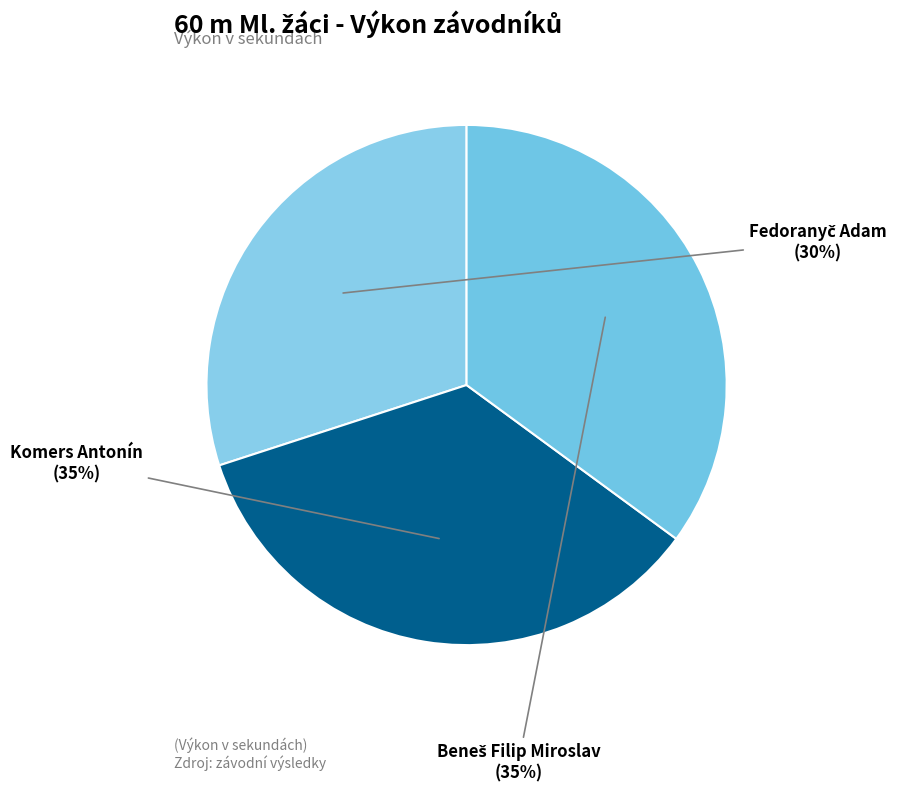

To the nearest percent, what is the average slice percentage?

33%